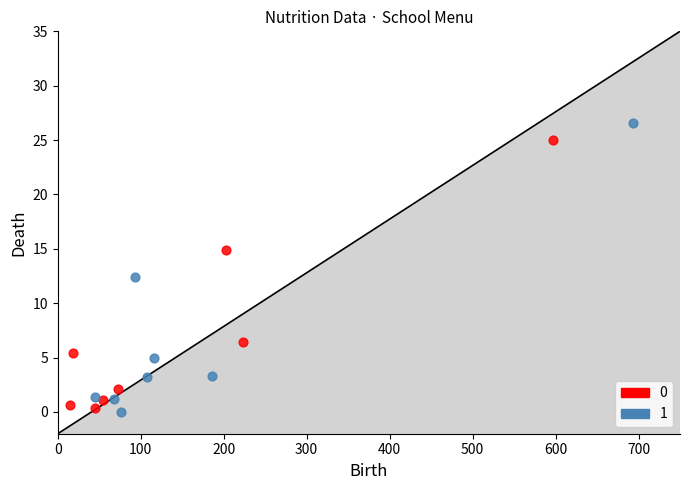

What are all the series names shown in the legend?

0, 1